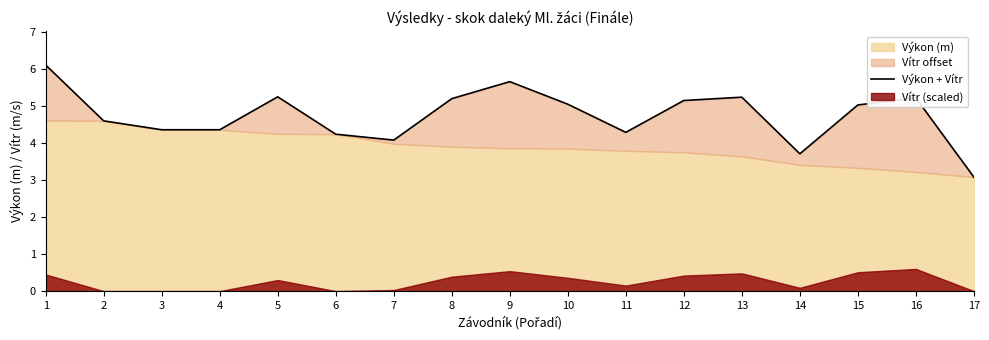

Count the number of categories in the chart.

17